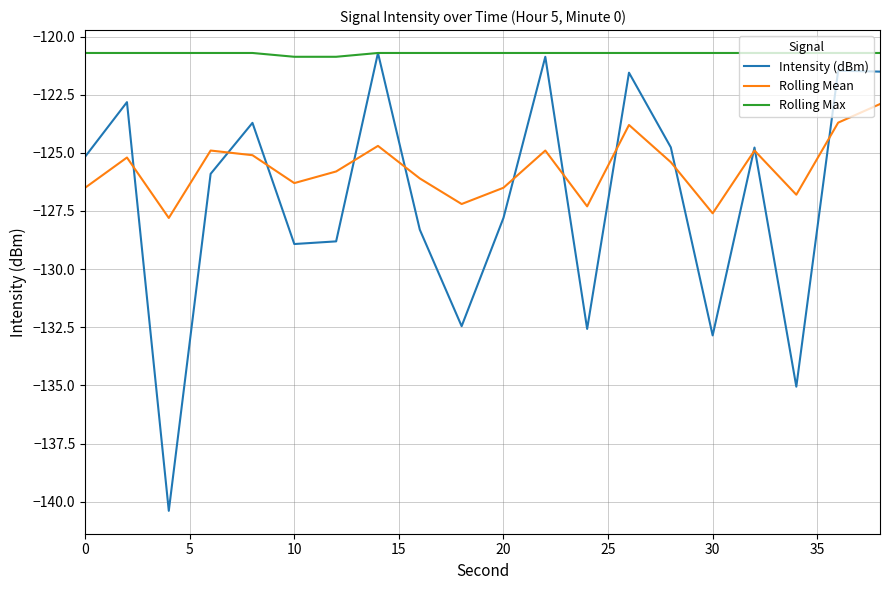

True or false: Rolling Max and Rolling Mean cross at least once.

False